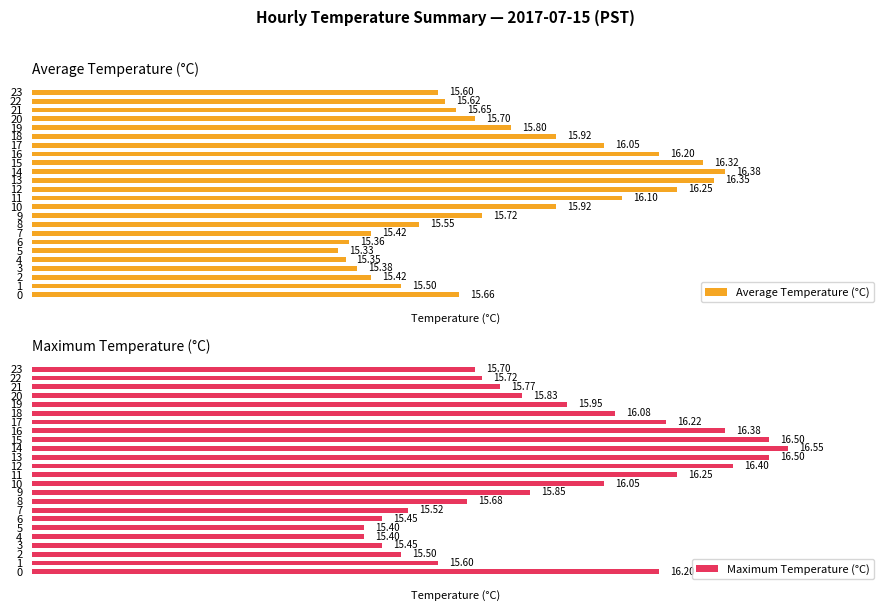

Rank the series by their maximum value, from highest to lowest.

Maximum Temperature (°C), Average Temperature (°C)